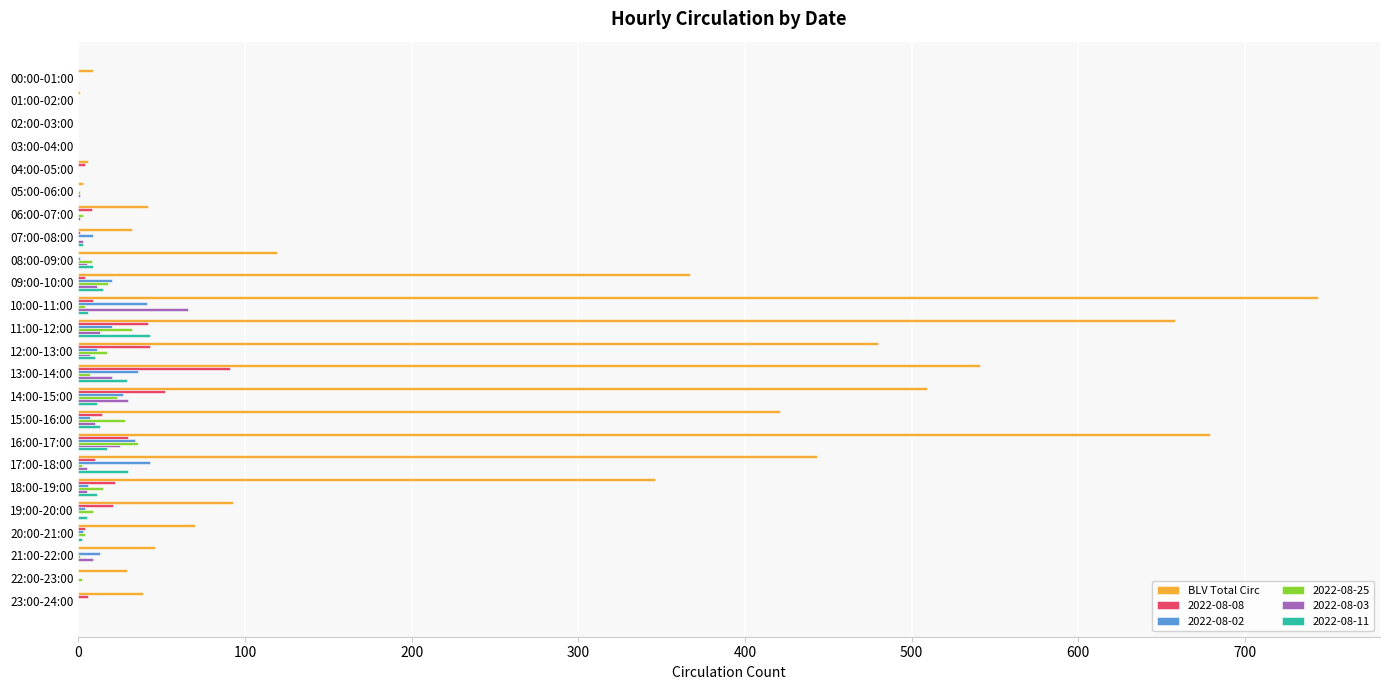

Which label corresponds to the largest value in the chart?

10:00-11:00